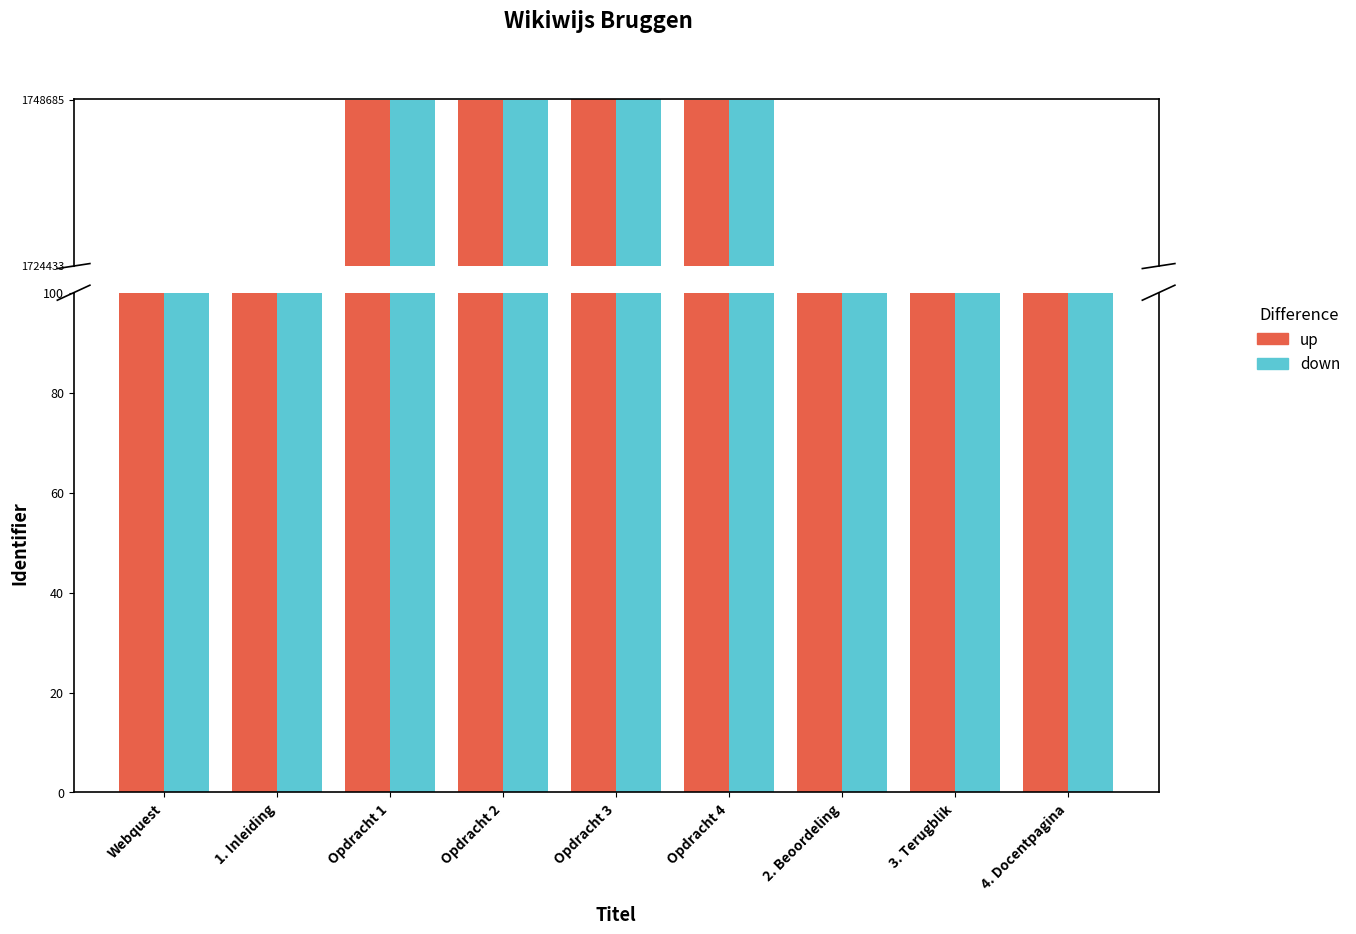

Rank the series at Opdracht 1 from highest to lowest value.

up, down